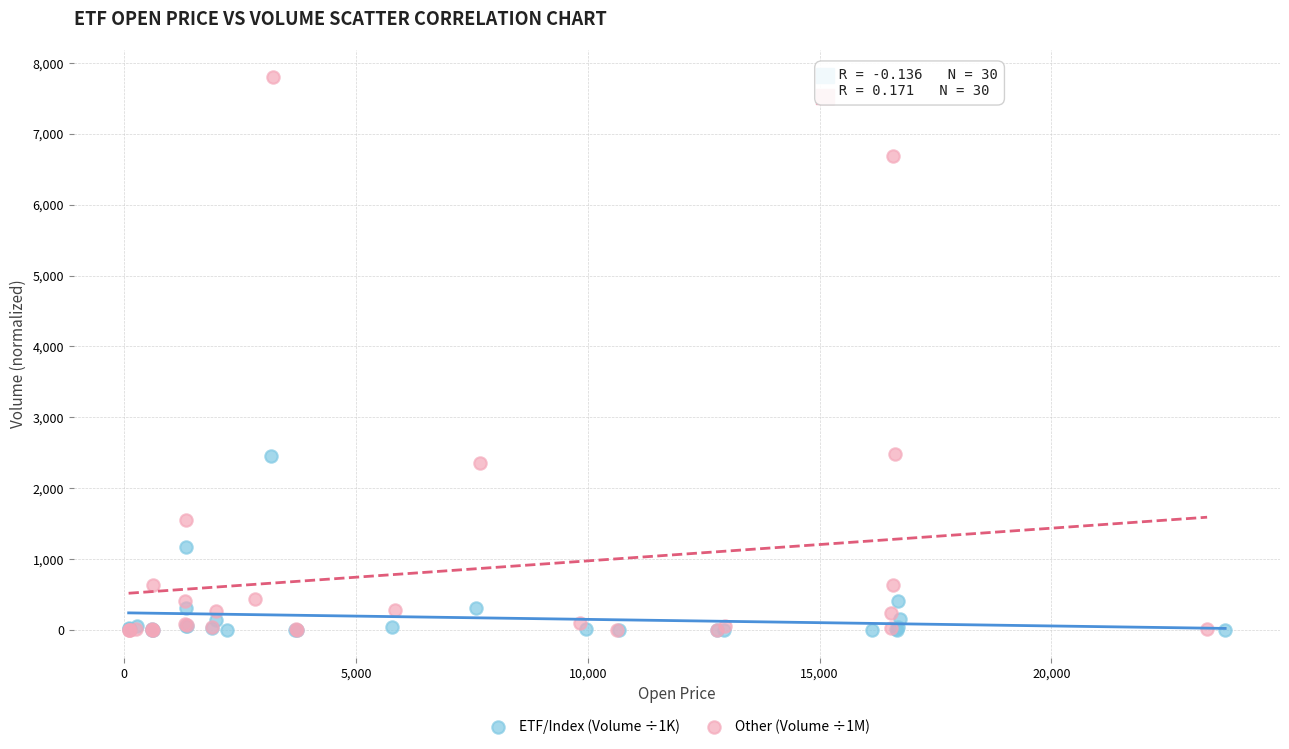

Which series contains the highest Y value?

Other (Volume ÷1M)